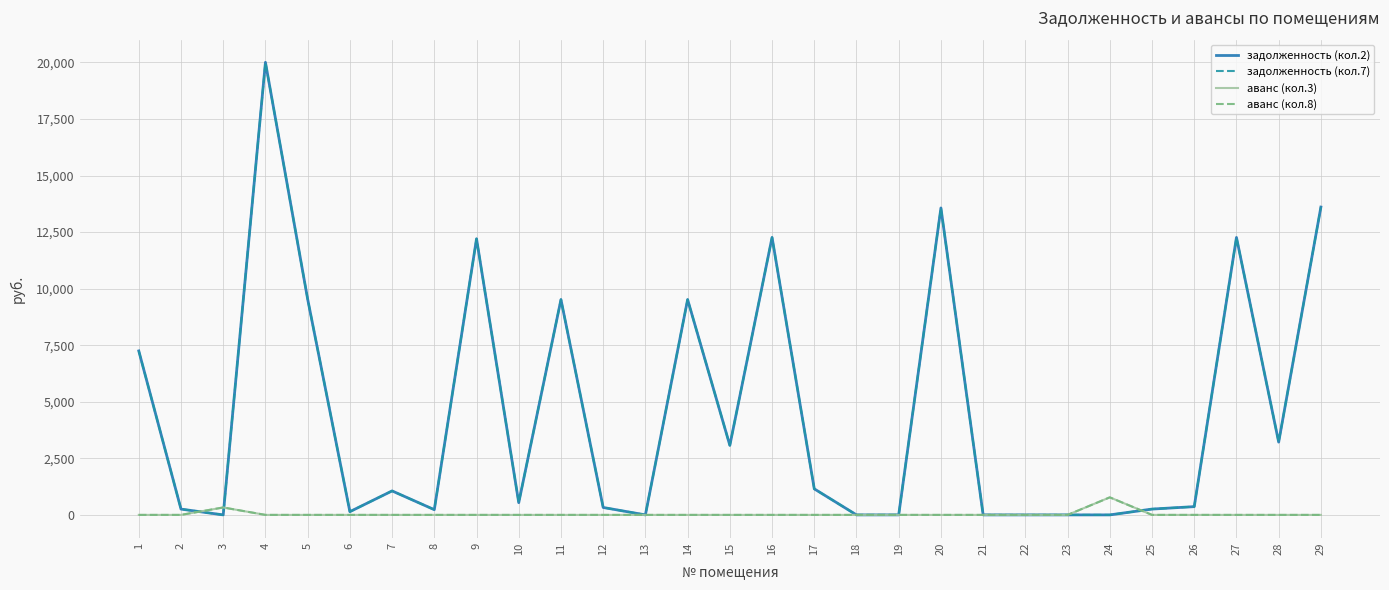

Rank the categories by задолженность (кол.7) value from highest to lowest.

4, 29, 20, 16, 27, 9, 5, 11, 14, 1, 28, 15, 17, 7, 10, 26, 12, 25, 2, 8, 6, 19, 3, 13, 18, 21, 22, 23, 24